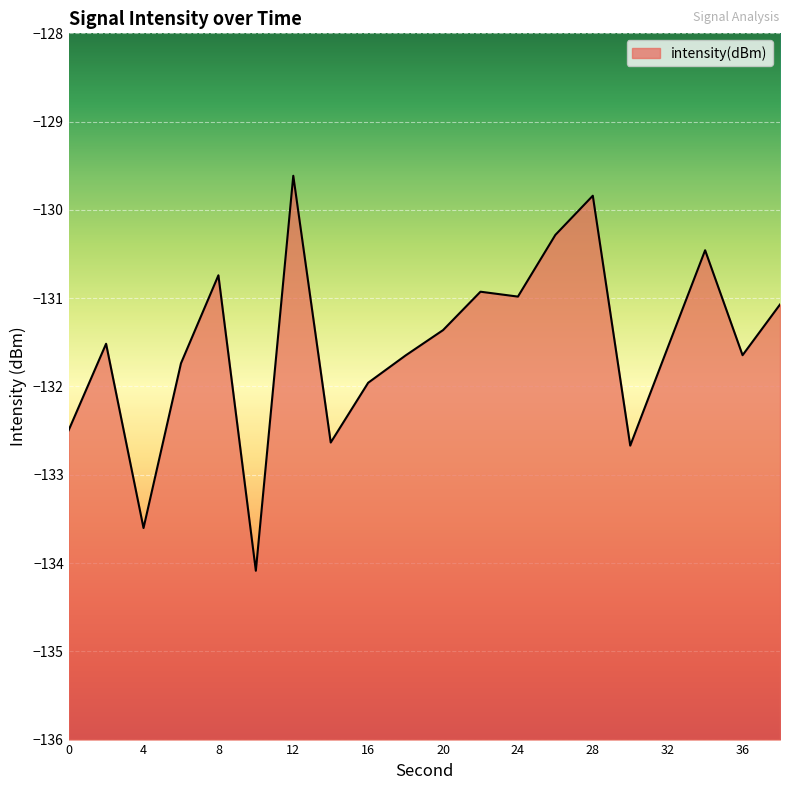

Reading left to right, list all the values displayed in this chart.

-132.5	-131.5	-133.6	-131.7	-130.7	-134.1	-129.6	-132.6	-132.0	-131.6	-131.4	-130.9	-131.0	-130.3	-129.8	-132.7	-131.6	-130.5	-131.6	-131.1